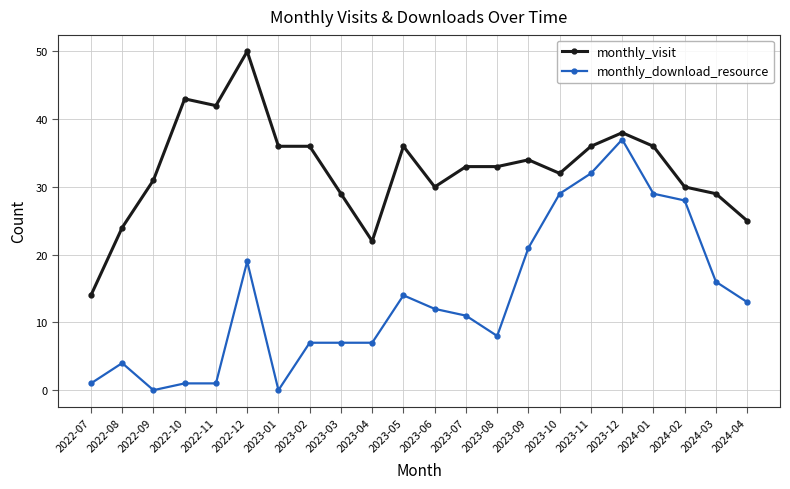

Is it true that monthly_download_resource equals 8 at 2023-08?

True